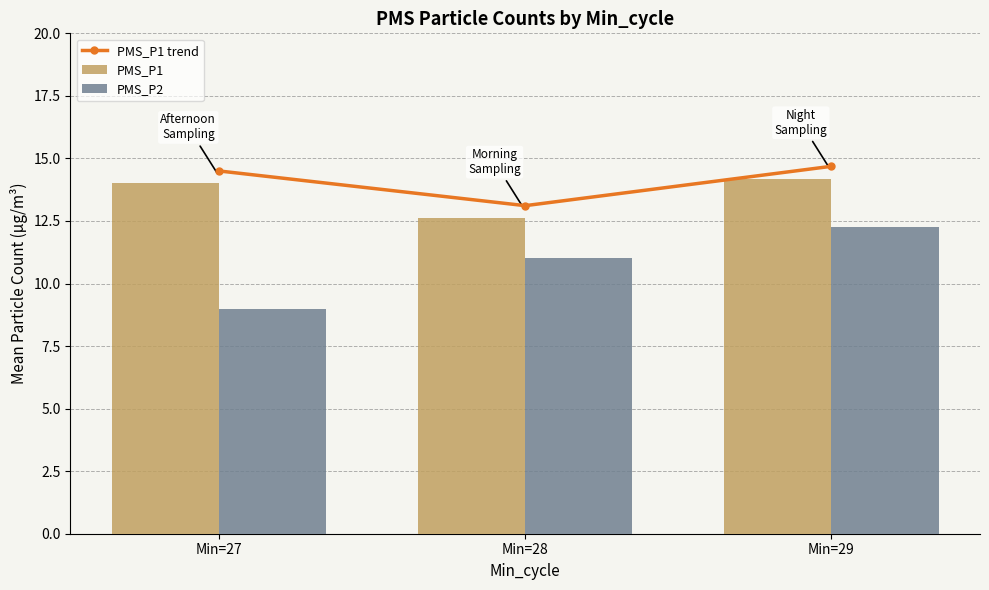

What is the value of the PMS_P1 trend bar at the 1st from the left?

14.5